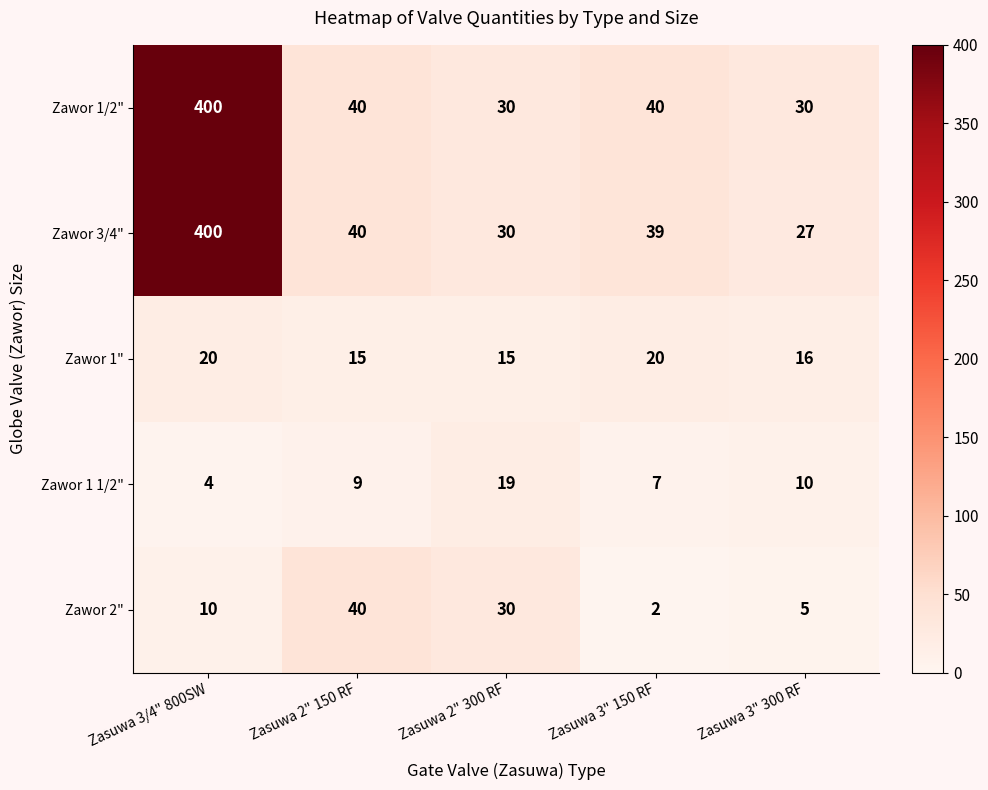

Which series has the largest total across all categories?

Zawor 1/2"